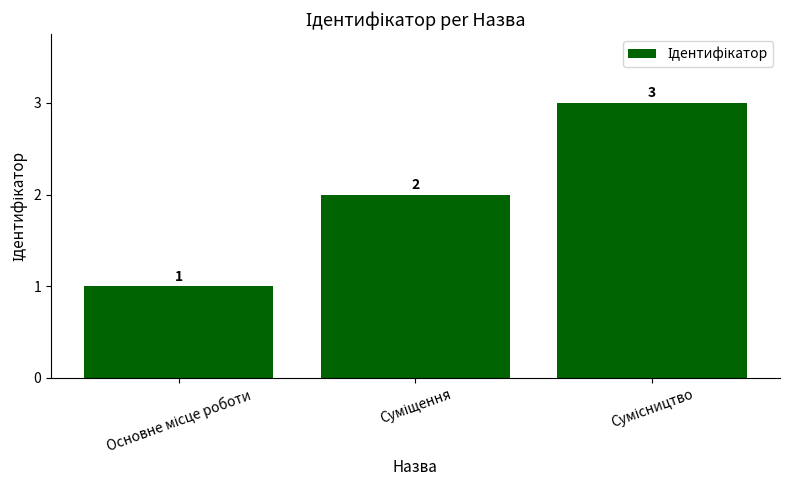

What is the value of the 1st bar from the left?

1